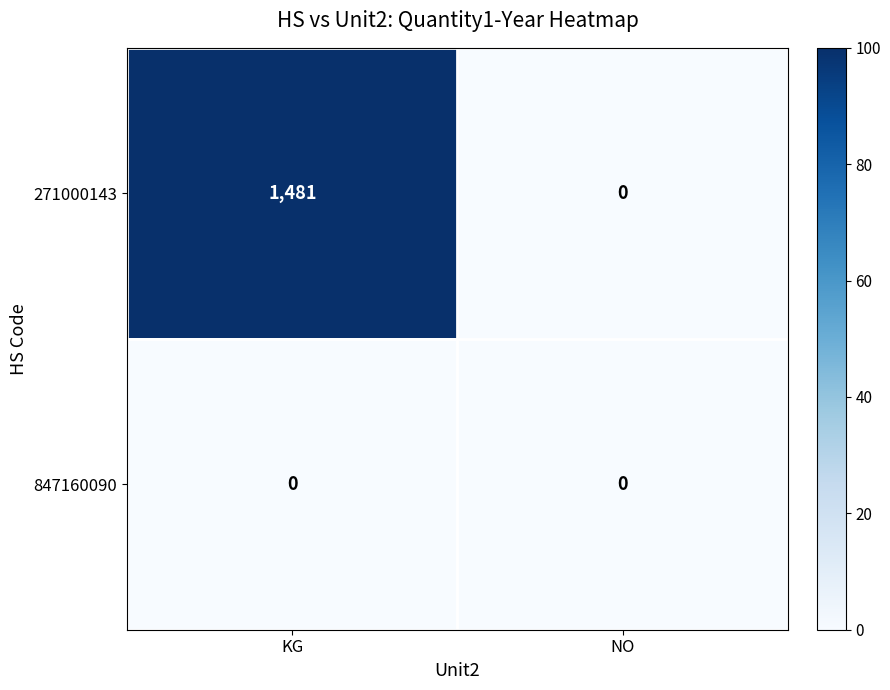

Which series has the largest range (max minus min)?

271000143